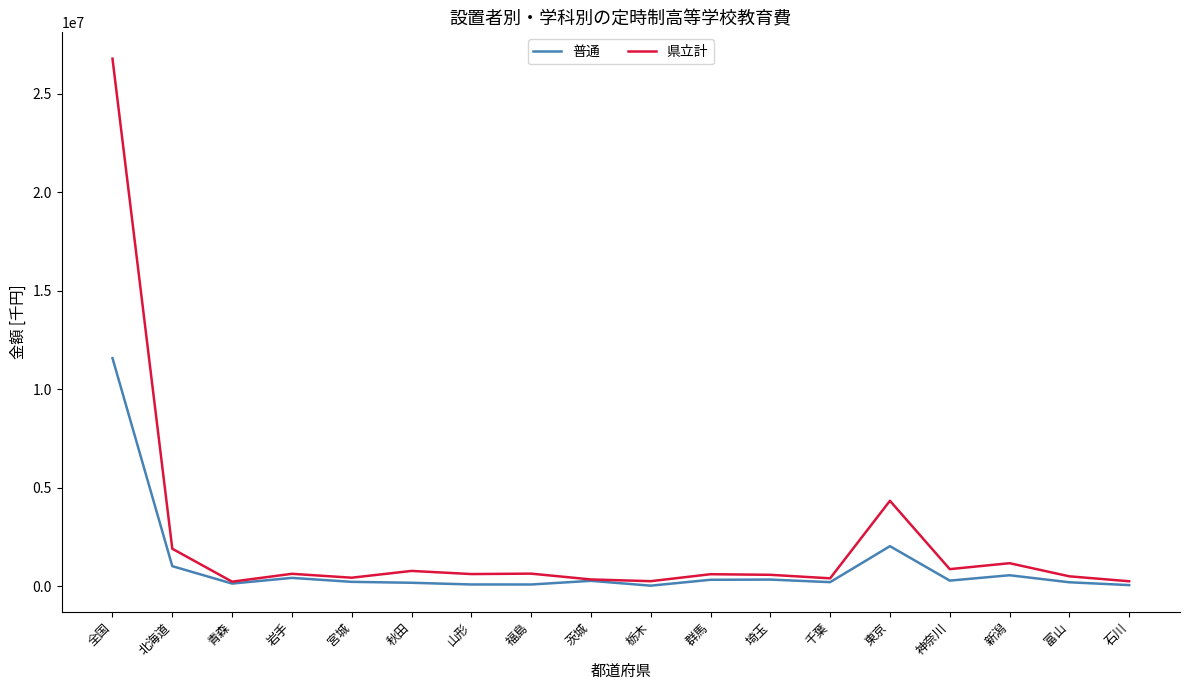

List the series in order of their peak value, highest first.

県立計, 普通